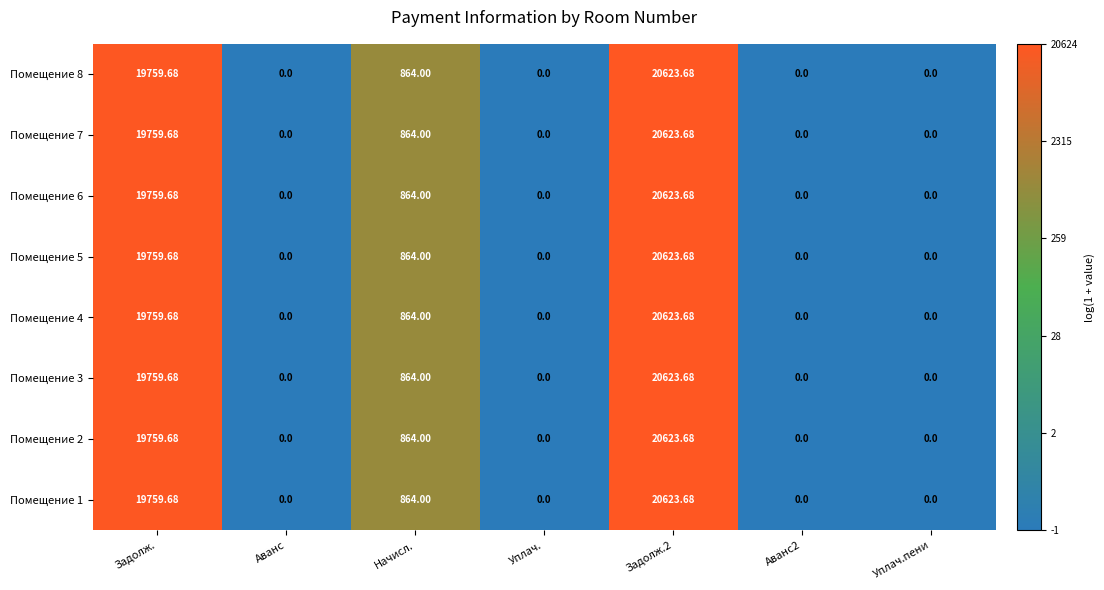

At which label is Помещение 2 closest to 10311?

Начисл.